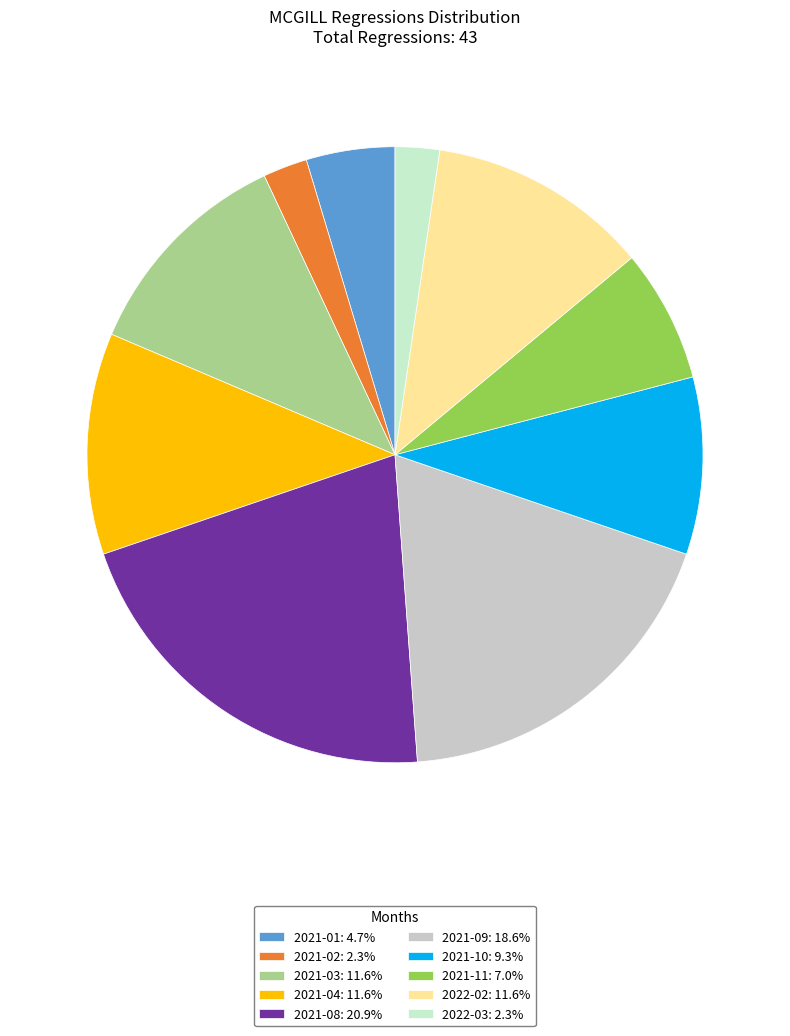

How many segments does this pie chart have?

10